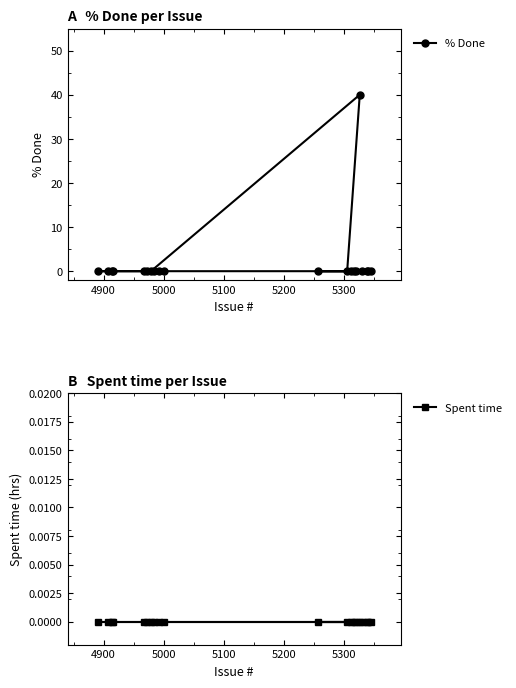

Between 5300 and 5200, which is larger?

5300